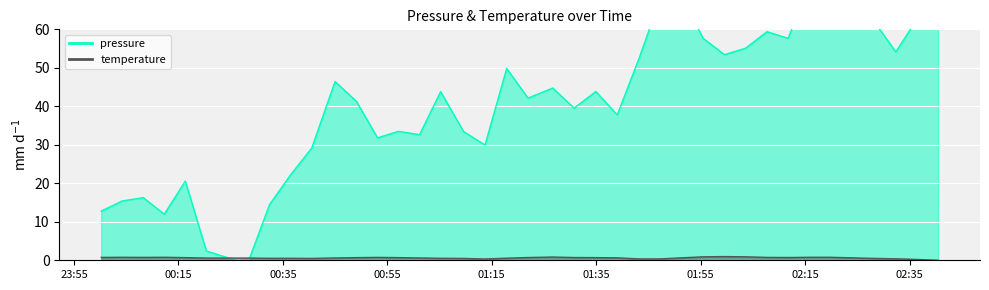

At which label does temperature reach its minimum?

2022-10-16T02:40:28